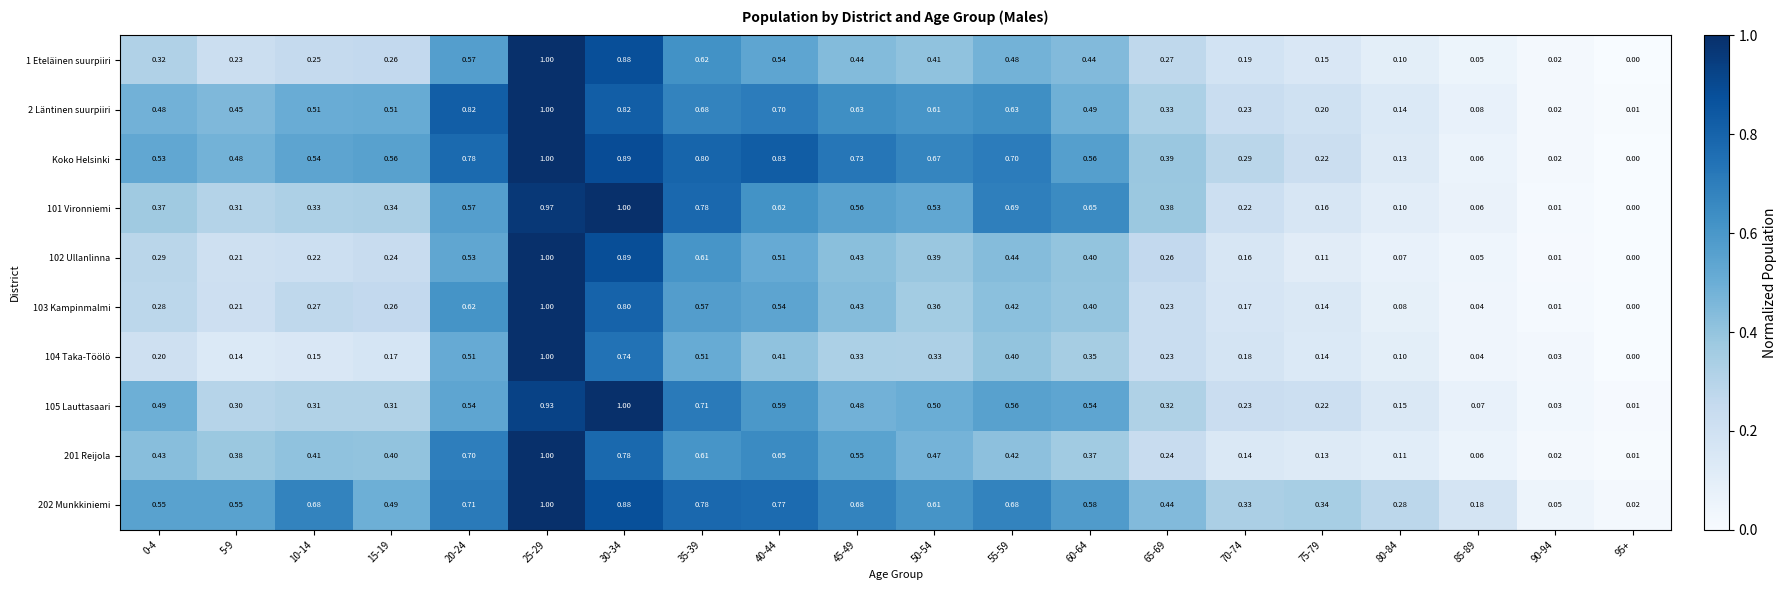

Is the value of 2 Läntinen suurpiiri at 20-24 greater than the value of 1 Eteläinen suurpiiri at 60-64?

Yes